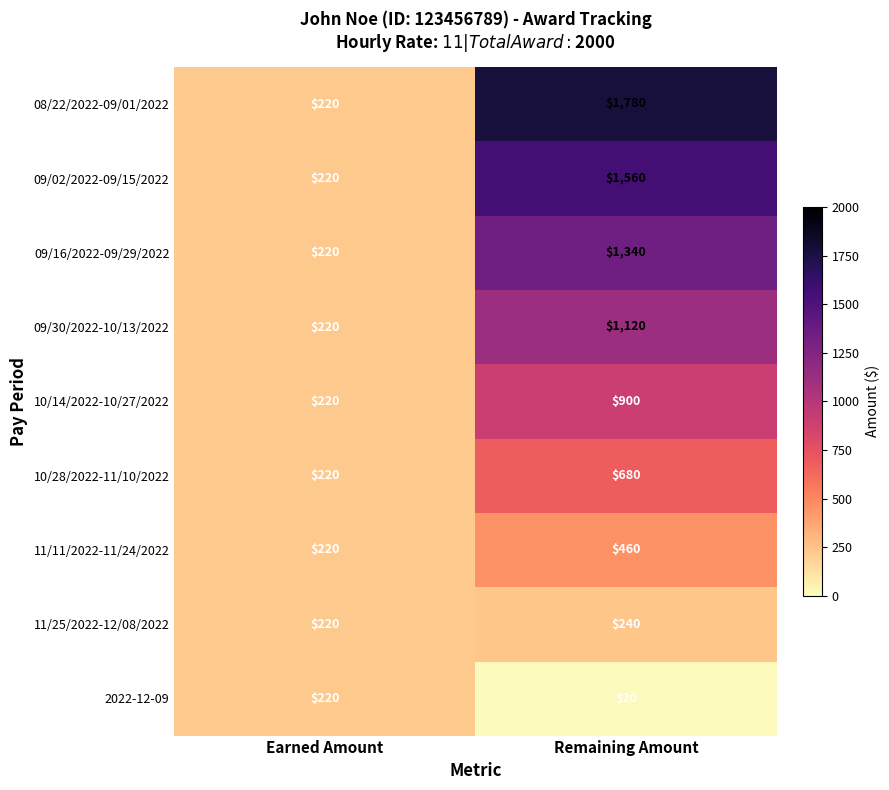

What is the spread (max minus min) of values at Remaining Amount?

1760